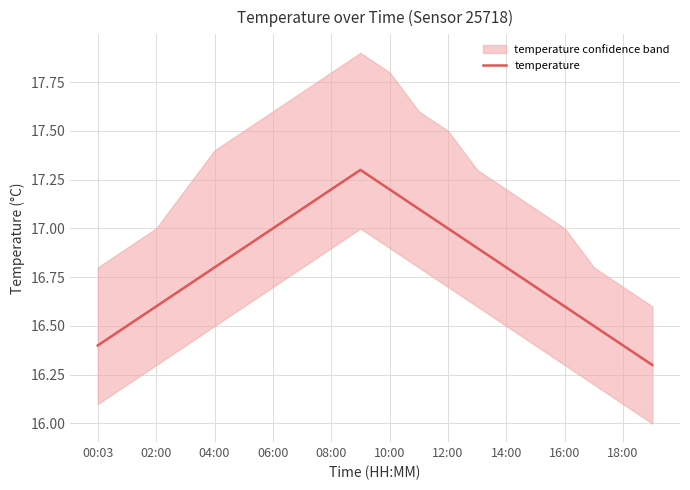

The value of temperature at 08:00 is 17.2. True or false?

True